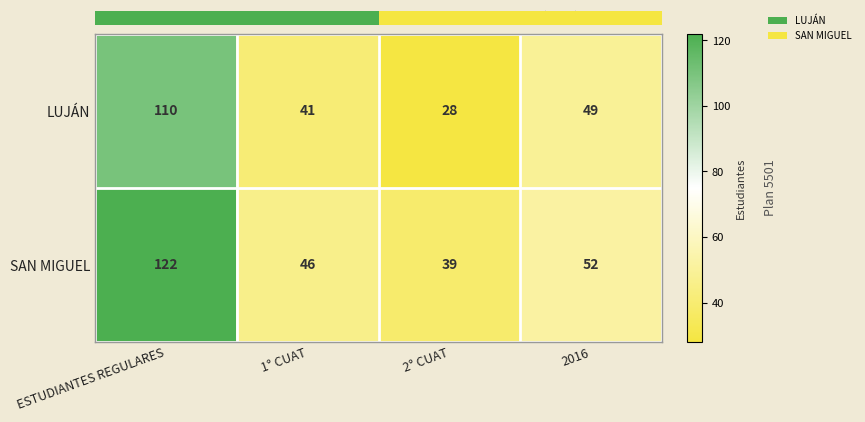

Which has a higher value, ESTUDIANTES REGULARES or 2° CUAT?

ESTUDIANTES REGULARES